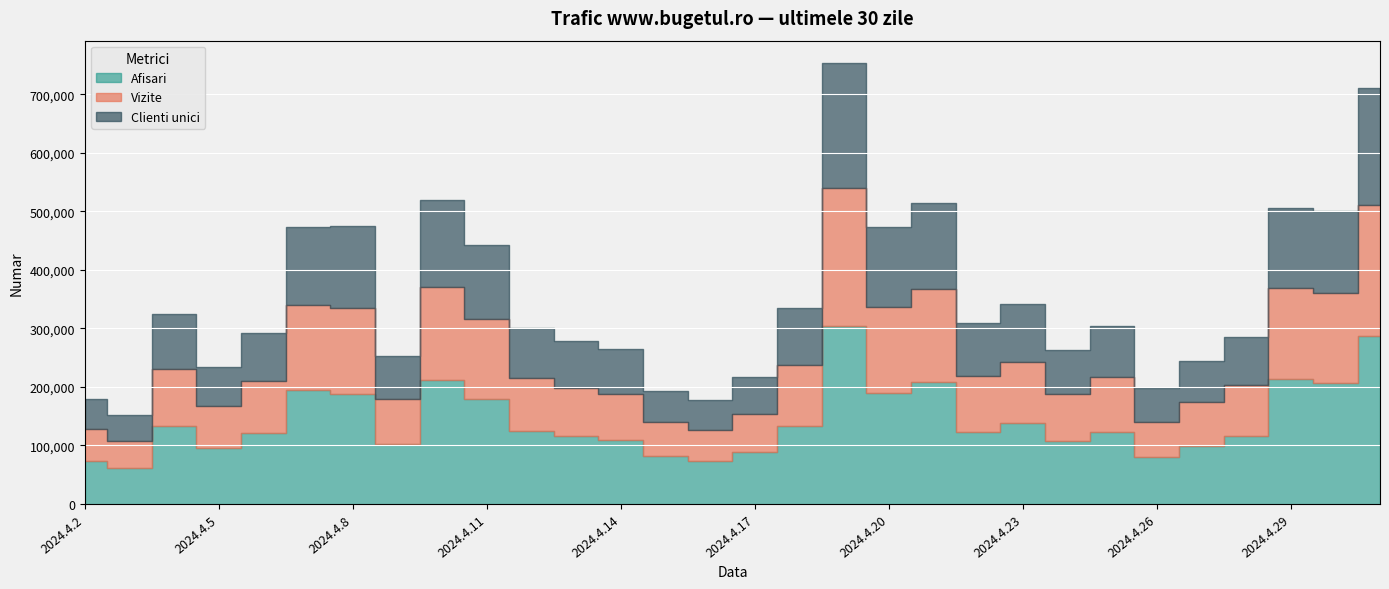

What is the label of the 17th point from the right?

2024.4.15